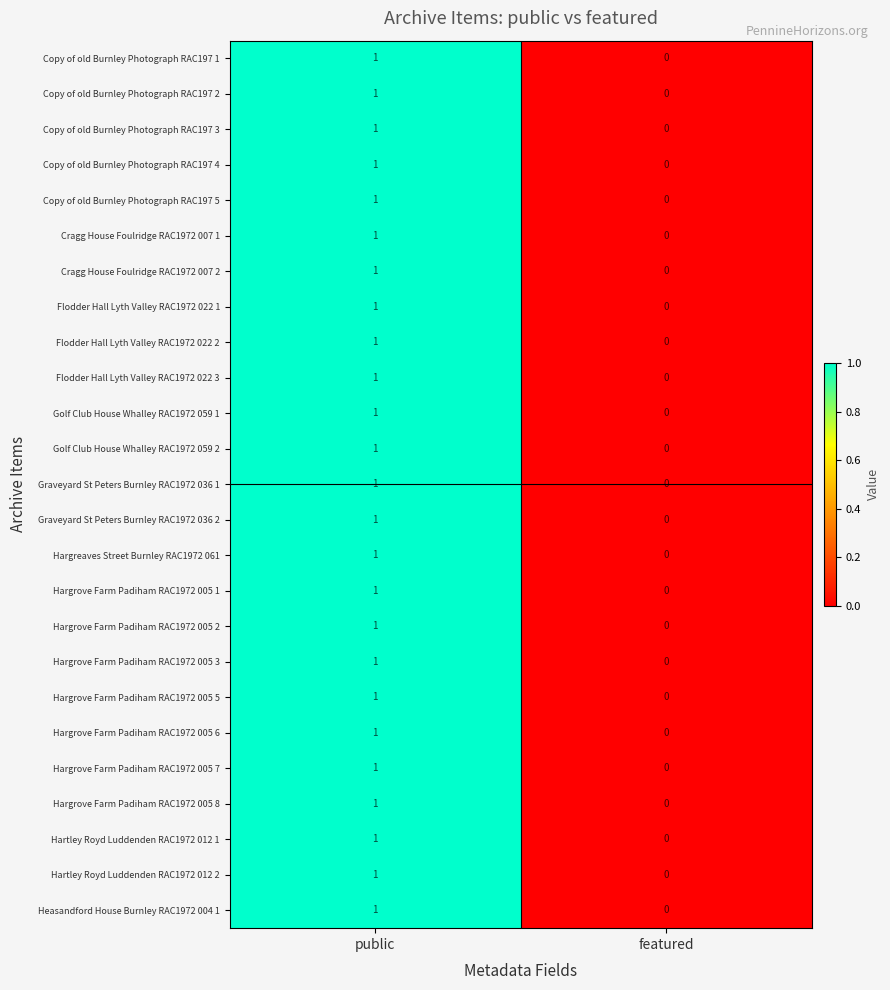

At which category does the chart reach its peak across all series?

public